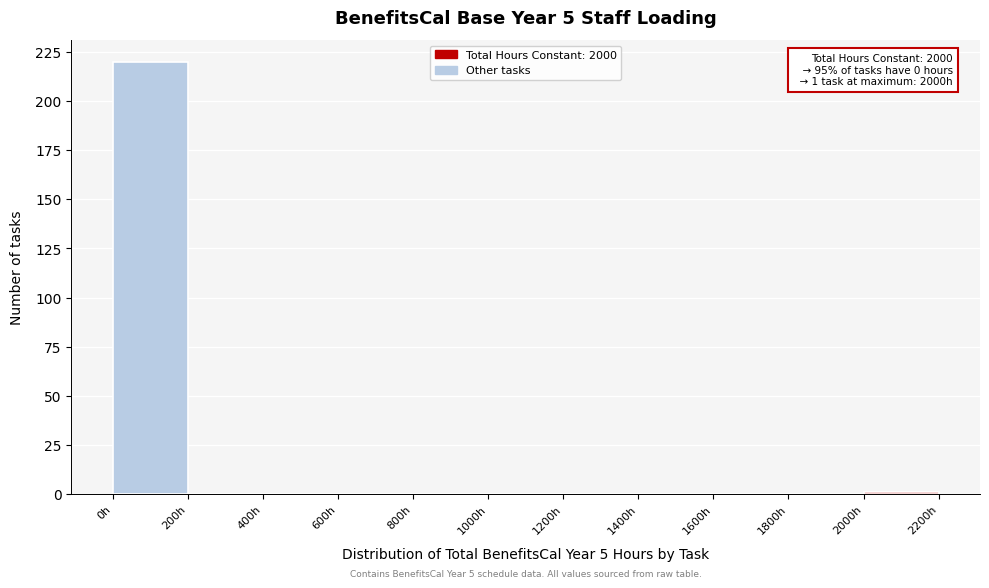

Which range on the x-axis has the tallest bar?

0 to 200